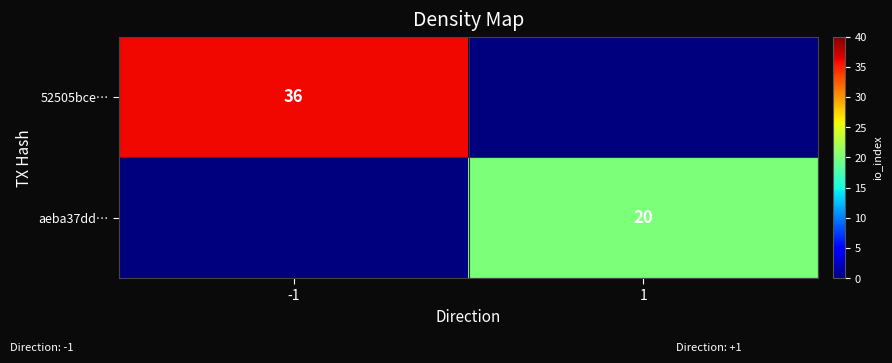

The value of aeba37dd… at 1 is 20. True or false?

True